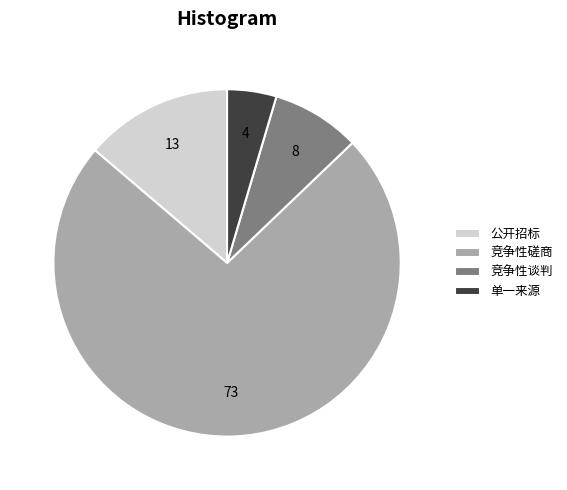

Between 竞争性磋商 and 公开招标, which is larger?

竞争性磋商